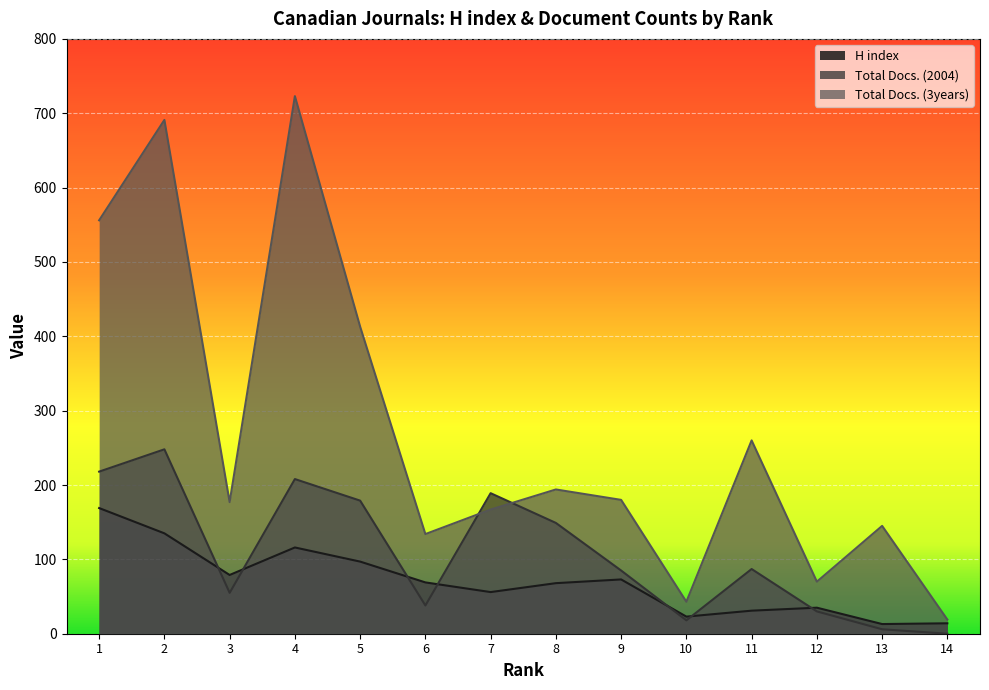

Reading left to right, list all the values displayed in this chart.

H index: 1=169	2=135	3=79	4=116	5=97	6=69	7=56	8=68	9=73	10=23	11=31	12=35	13=13	14=14
Total Docs. (2004): 1=218	2=248	3=55	4=208	5=179	6=38	7=189	8=149	9=85	10=18	11=87	12=30	13=6	14=0
Total Docs. (3years): 1=556	2=691	3=177	4=723	5=413	6=134	7=167	8=194	9=180	10=43	11=260	12=70	13=145	14=19